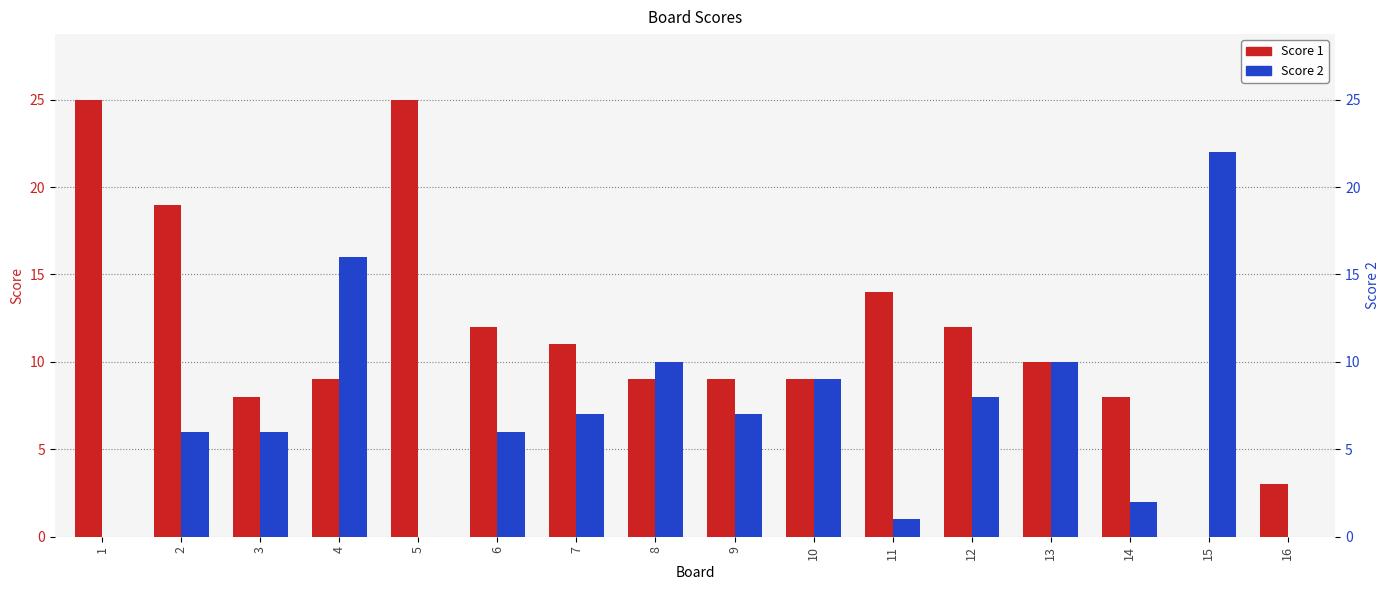

What is the approximate value of Score 1 at 12, to the nearest 10?

10